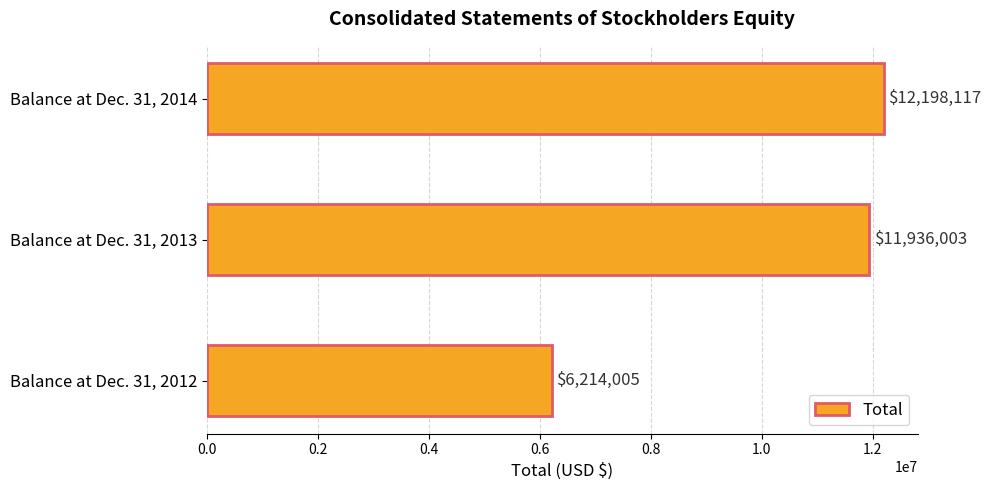

Does the chart contain stacked bars?

No